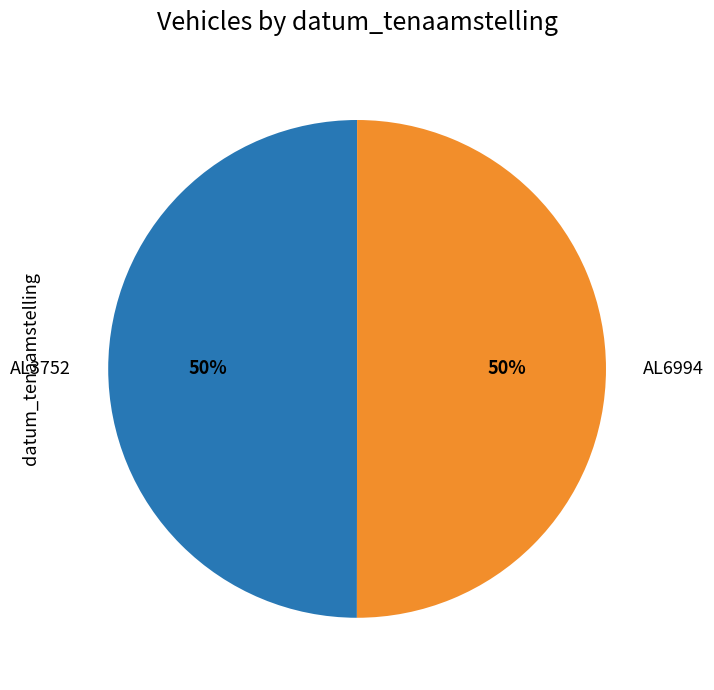

Approximately how many times larger is the value at AL3752 compared to AL6994?

1.0